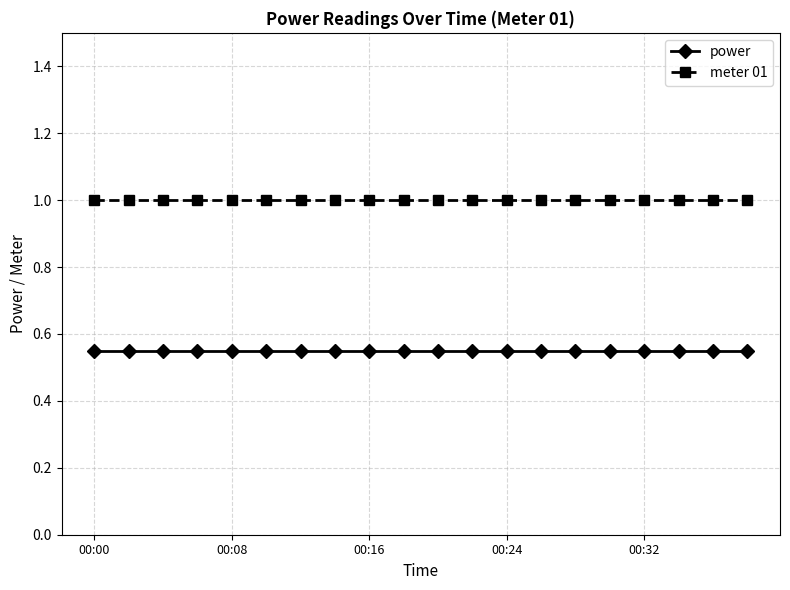

At how many categories does at least one series exceed 0?

20